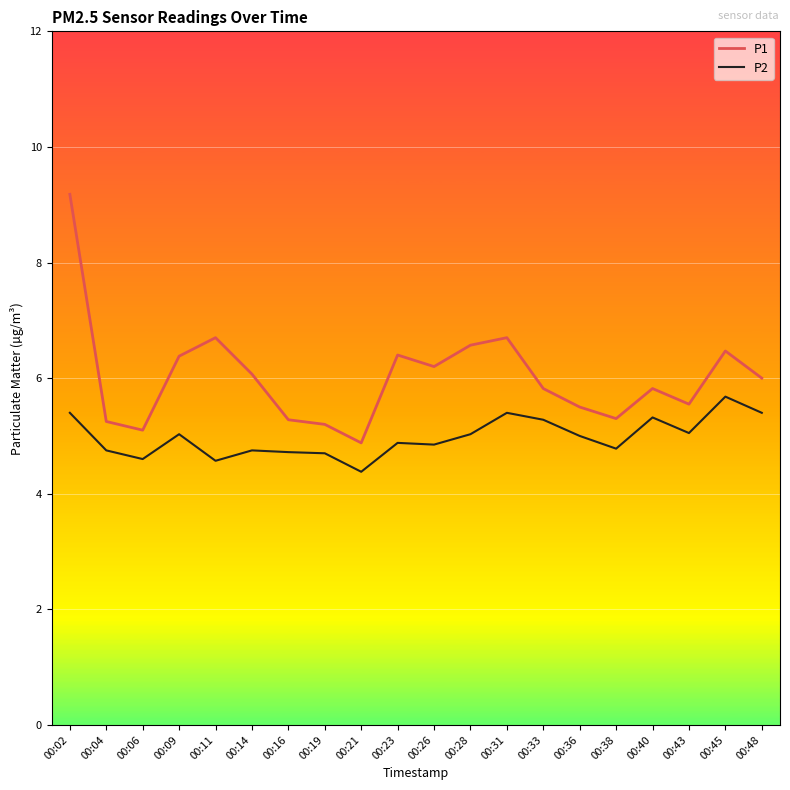

What is the greatest value displayed?

9.2